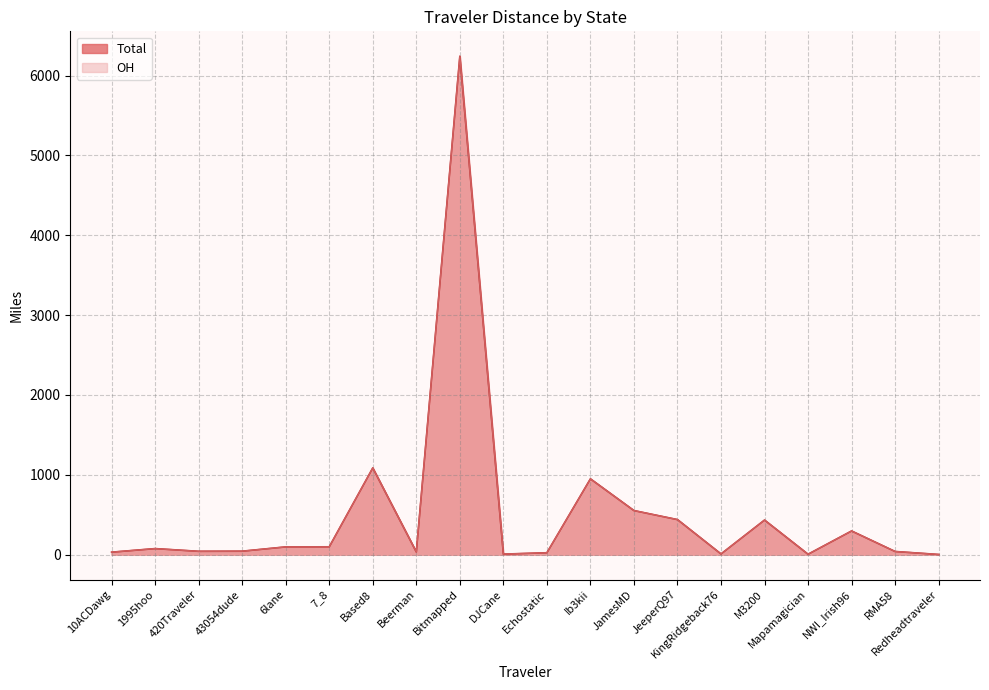

Which series changed the most between JamesMD and JeeperQ97?

Total